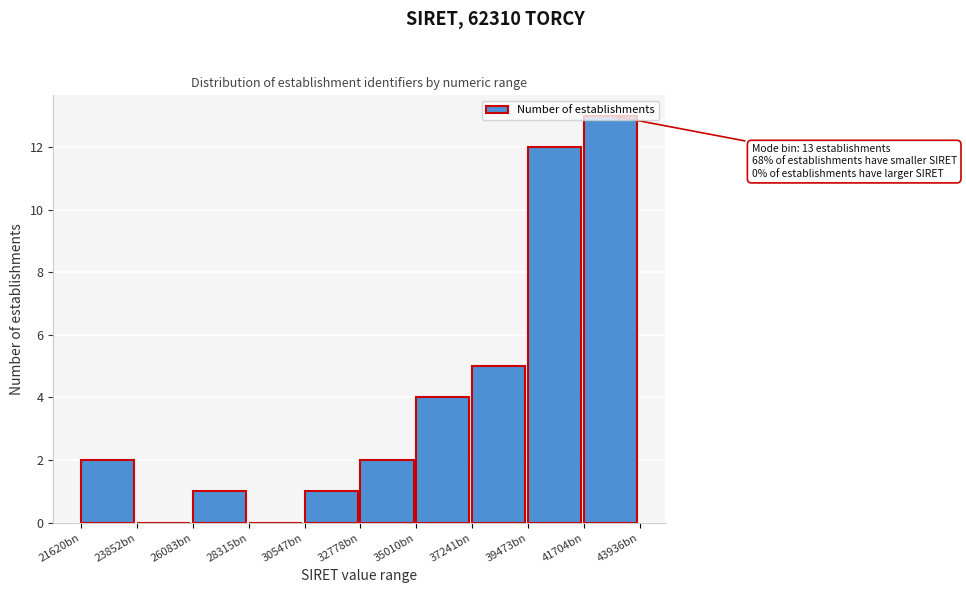

Which category has the highest value across all series?

41704bn